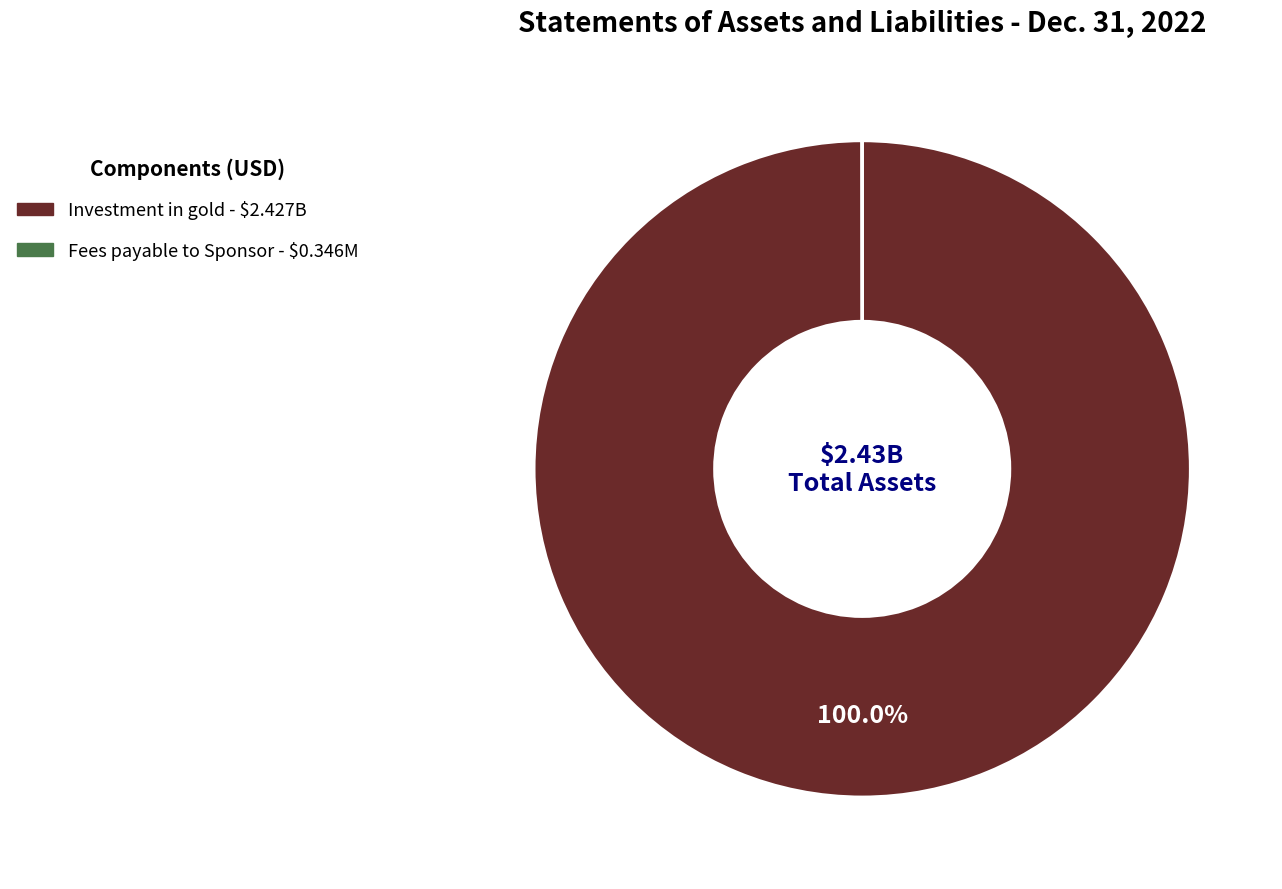

Which category has the biggest portion of the pie?

Investment in gold